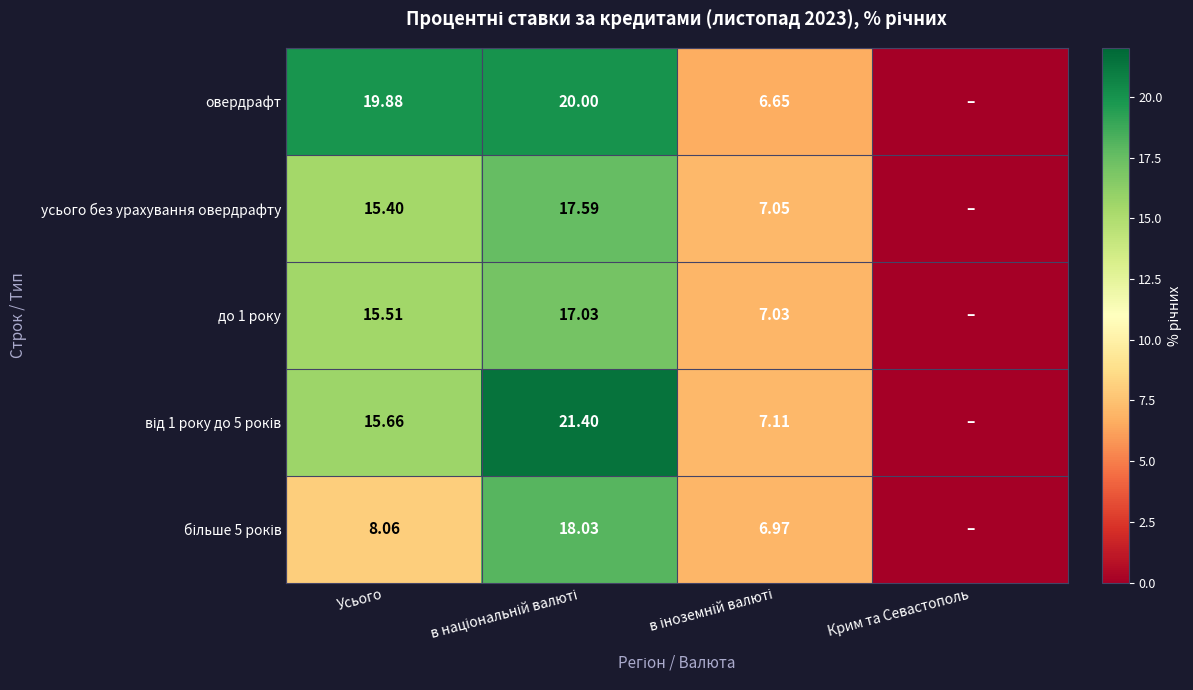

What is the difference between the овердрафт values at в національній валюті and Крим та Севастополь?

20.0